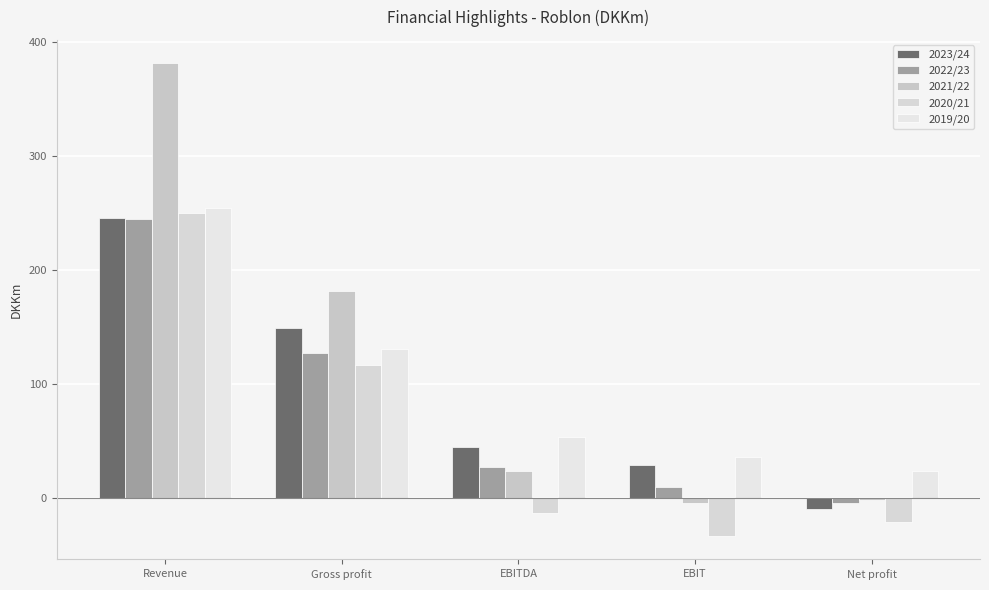

Which category has the lowest value across all series?

EBIT